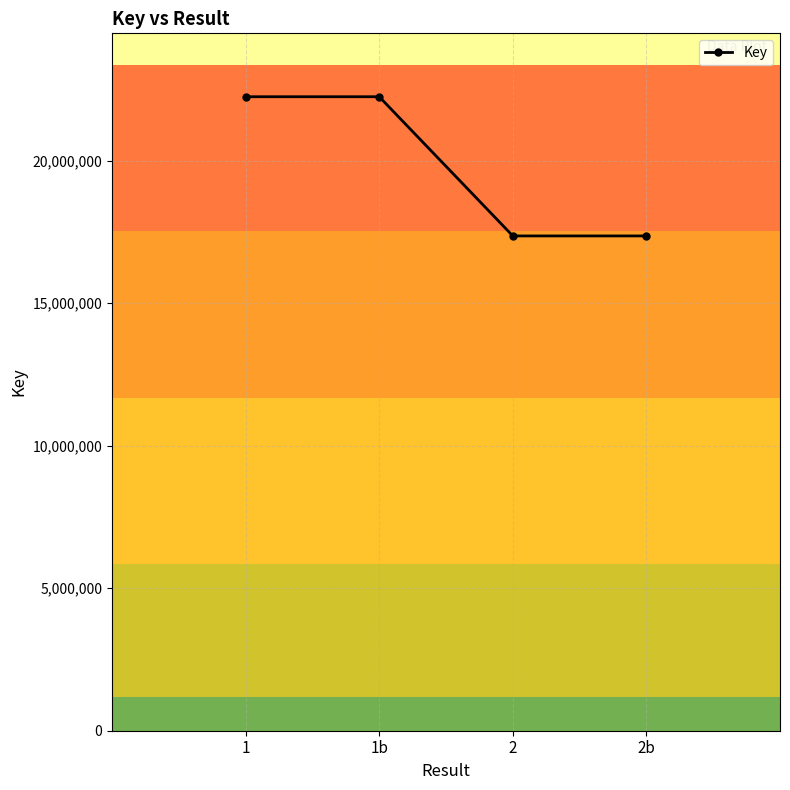

What is the difference between the maximum and second lowest values?

4884776